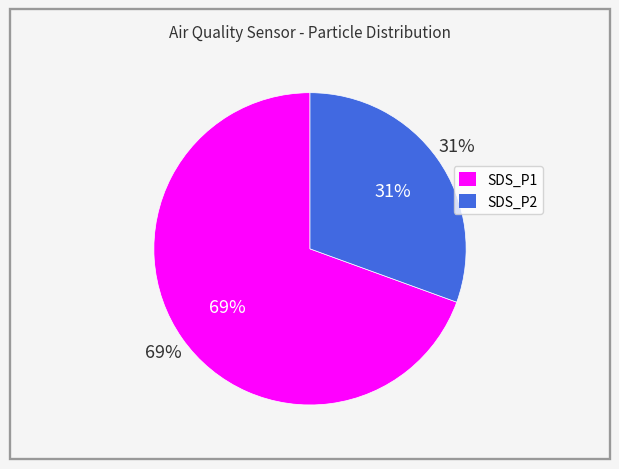

Do SDS_P2 and SDS_P1 together represent more than half of the pie?

Yes